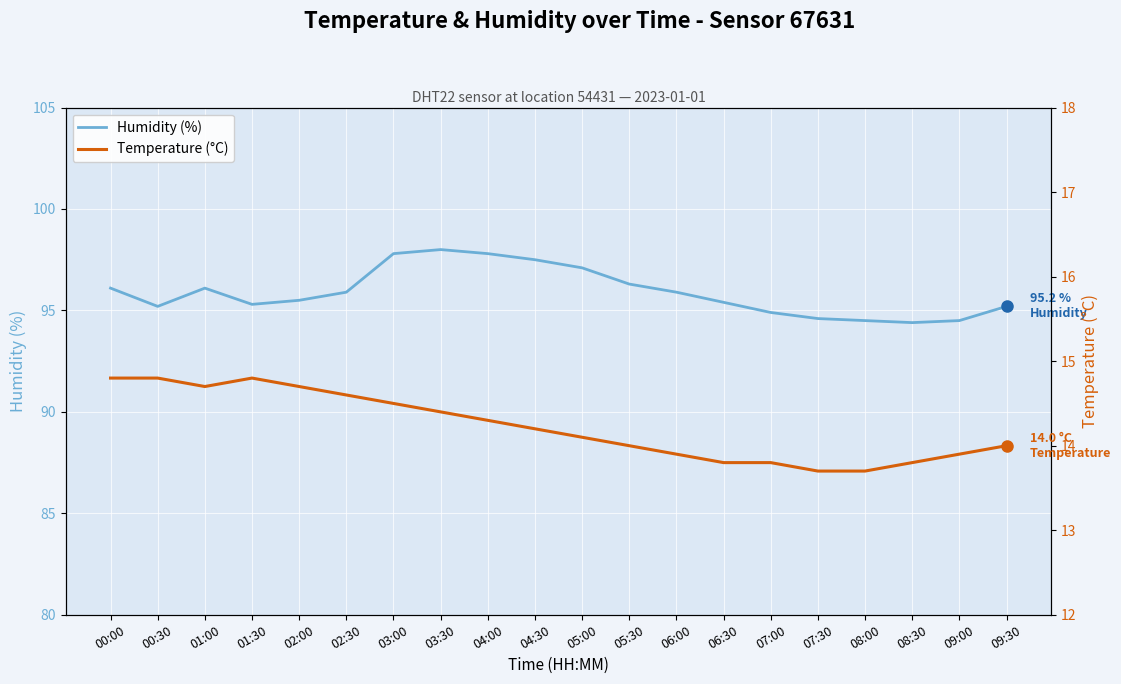

At which label does Humidity (%) reach its minimum?

08:30